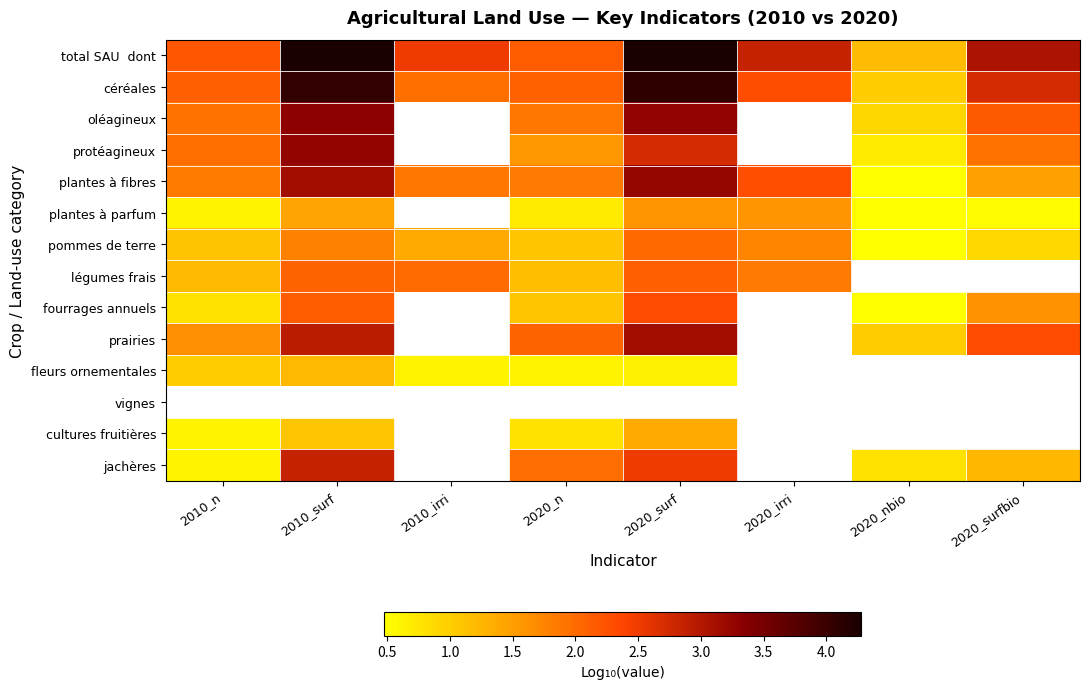

At which label does plantes à fibres reach its minimum?

2020_nbio